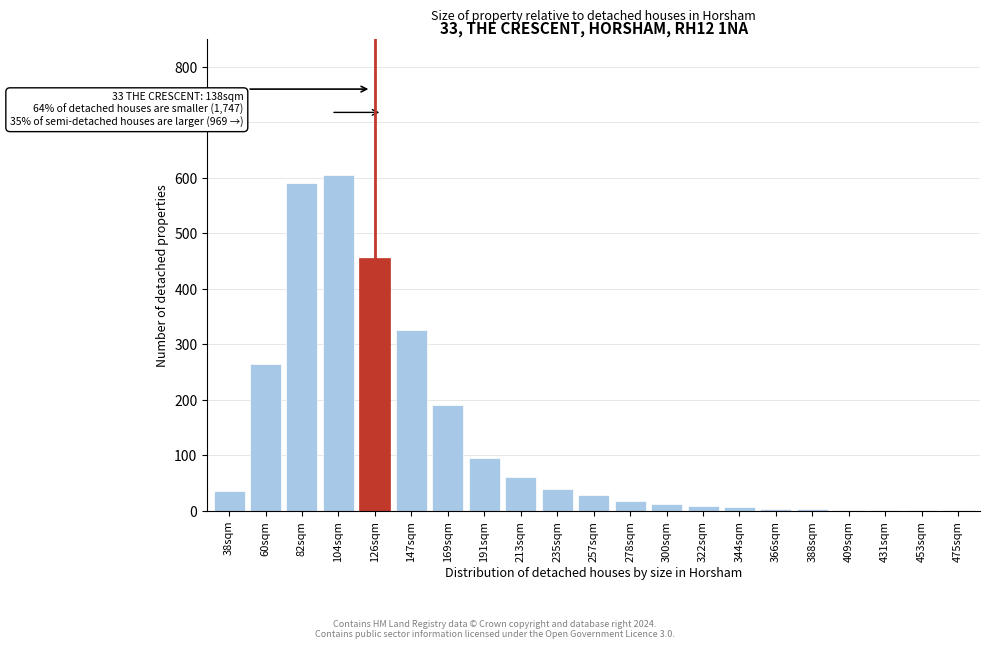

What is the greatest value displayed?

605